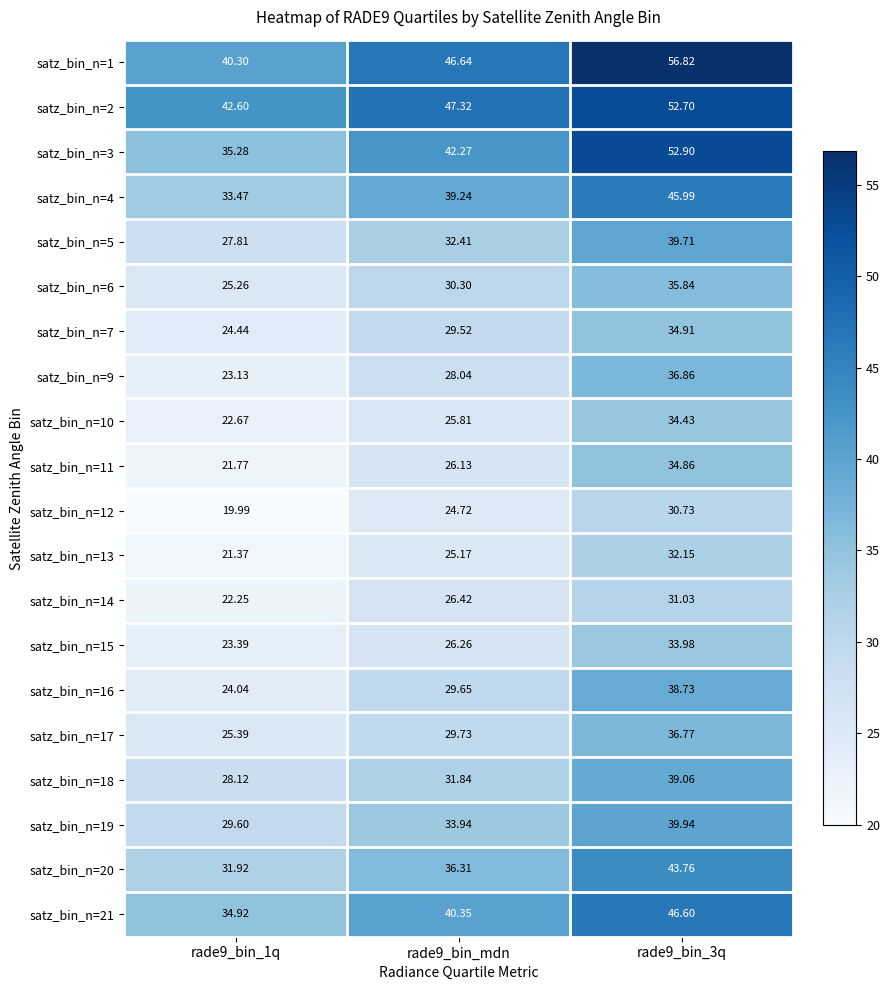

Which label corresponds to the largest value in the chart?

rade9_bin_3q